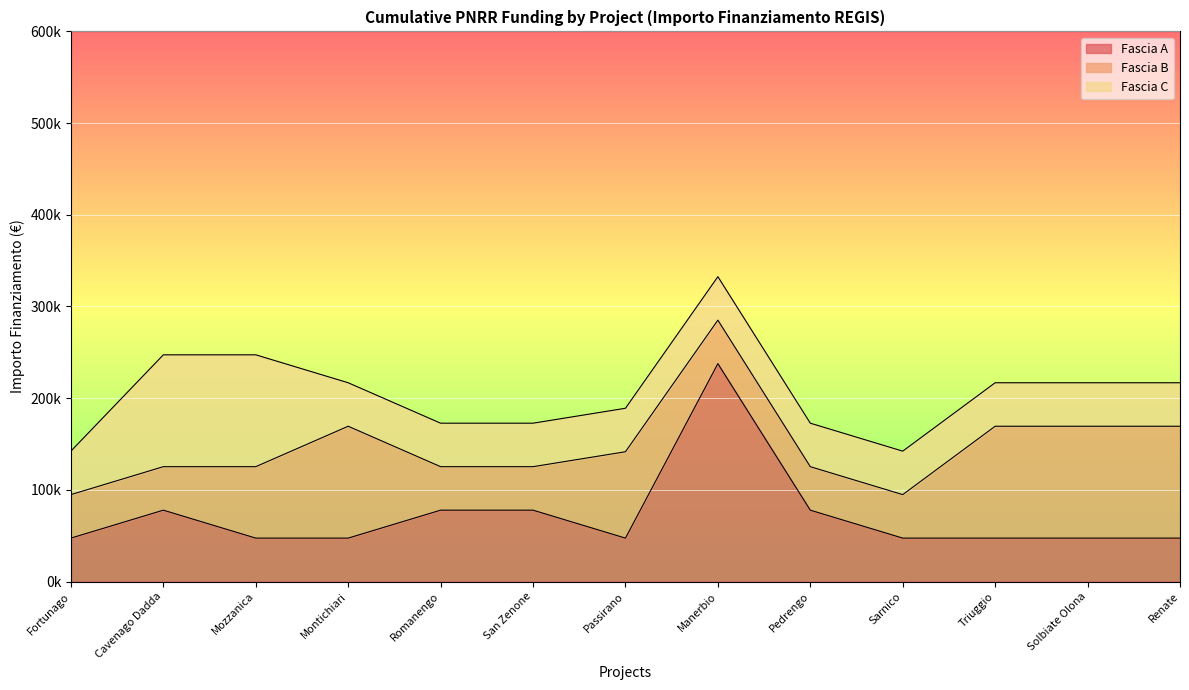

Between Passirano and Pedrengo, which series saw the biggest shift?

Fascia B